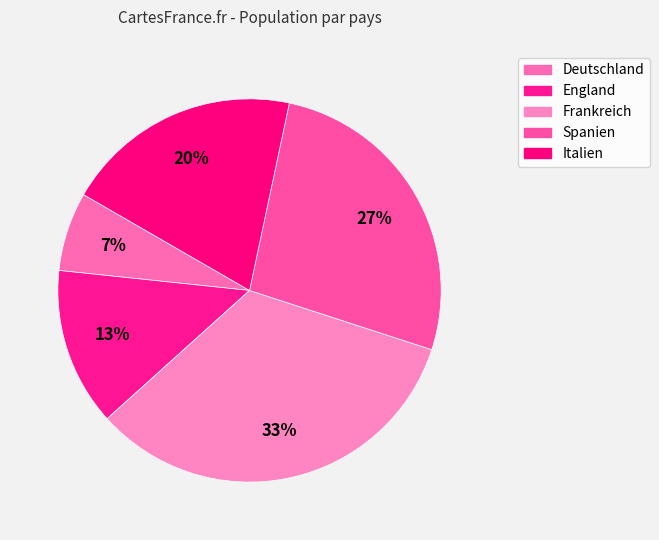

Do Spanien and Deutschland together represent more than half of the pie?

No